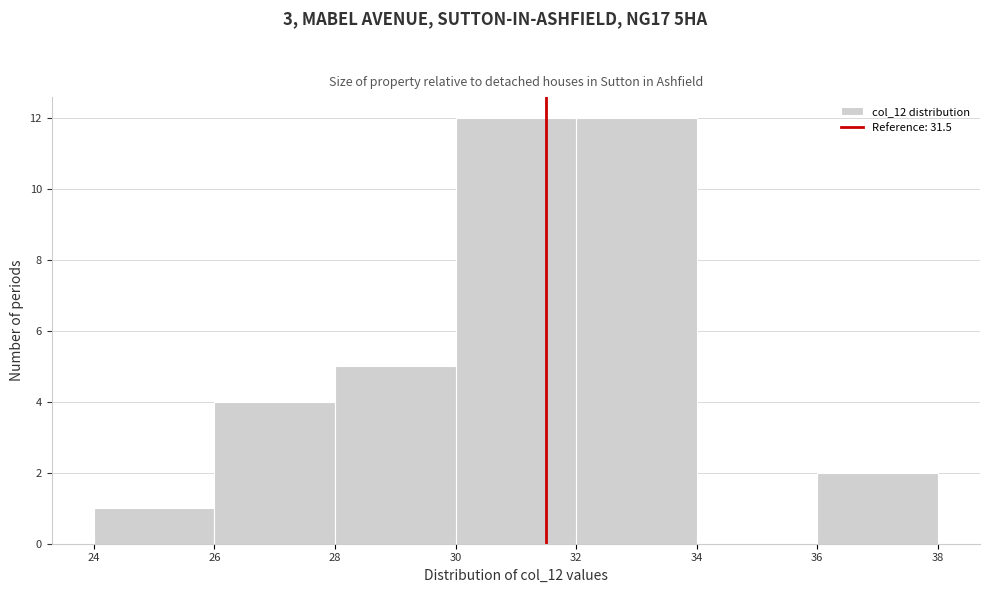

Reading left to right, transcribe this chart: for each bar, give the range it covers on the x-axis and its height. The values are not printed on the chart, so give them approximately, as read against the axis.

24 to 26: 1
26 to 28: 4
28 to 30: 5
30 to 32: 12
32 to 34: 12
34 to 36: 0
36 to 38: 2